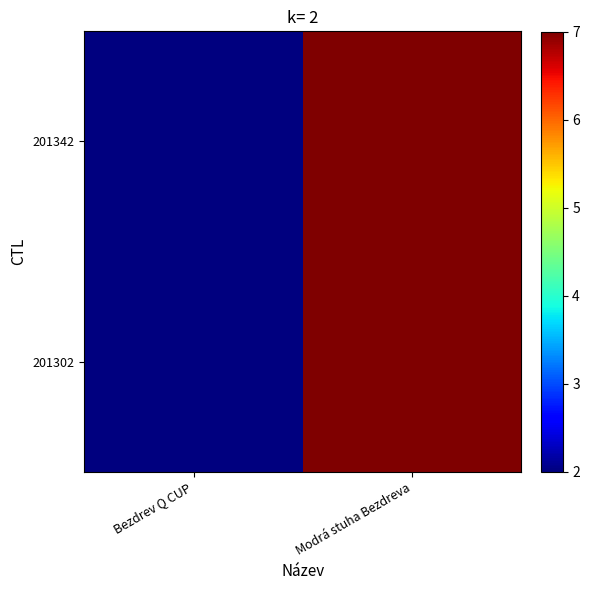

How many series are shown in this chart?

2